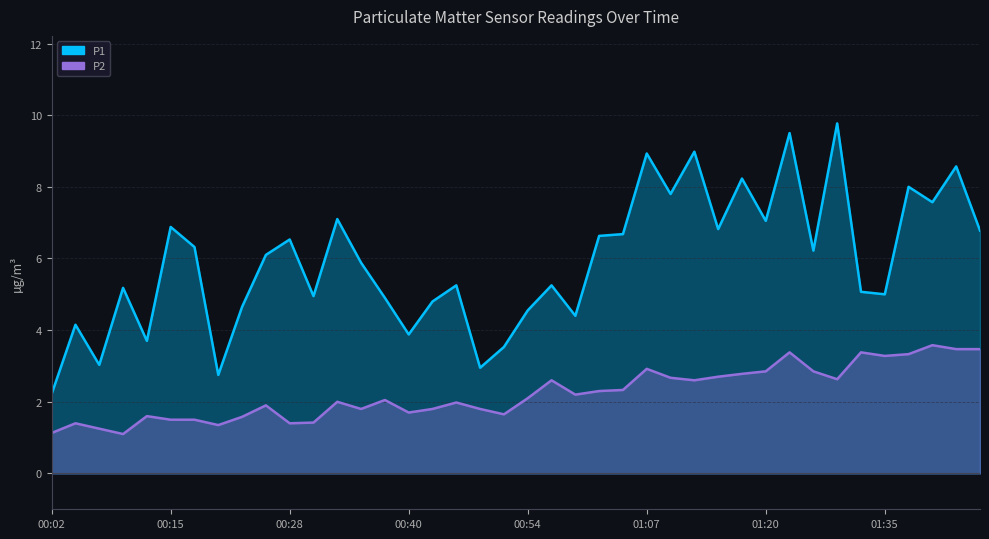

Reading left to right, what are all the values shown in this chart?

P1: 00:02=2.2	00:04=4.2	00:07=3.0	00:10=5.2	00:12=3.7	00:15=6.9	00:17=6.3	00:20=2.8	00:23=4.7	00:25=6.1	00:28=6.5	00:30=5.0	00:33=7.1	00:35=5.9	00:38=4.9	00:40=3.9	00:43=4.8	00:46=5.2	00:48=3.0	00:51=3.5	00:54=4.5	00:56=5.2	00:59=4.4	01:02=6.6	01:04=6.7	01:07=8.9	01:09=7.8	01:12=9.0	01:15=6.8	01:17=8.2	01:20=7.0	01:22=9.5	01:28=6.2	01:31=9.8	01:33=5.1	01:35=5.0	01:38=8.0	01:40=7.6	01:43=8.6	01:48=6.8
P2: 00:02=1.1	00:04=1.4	00:07=1.2	00:10=1.1	00:12=1.6	00:15=1.5	00:17=1.5	00:20=1.4	00:23=1.6	00:25=1.9	00:28=1.4	00:30=1.4	00:33=2.0	00:35=1.8	00:38=2.0	00:40=1.7	00:43=1.8	00:46=2.0	00:48=1.8	00:51=1.6	00:54=2.1	00:56=2.6	00:59=2.2	01:02=2.3	01:04=2.3	01:07=2.9	01:09=2.7	01:12=2.6	01:15=2.7	01:17=2.8	01:20=2.9	01:22=3.4	01:28=2.9	01:31=2.6	01:33=3.4	01:35=3.3	01:38=3.3	01:40=3.6	01:43=3.5	01:48=3.5